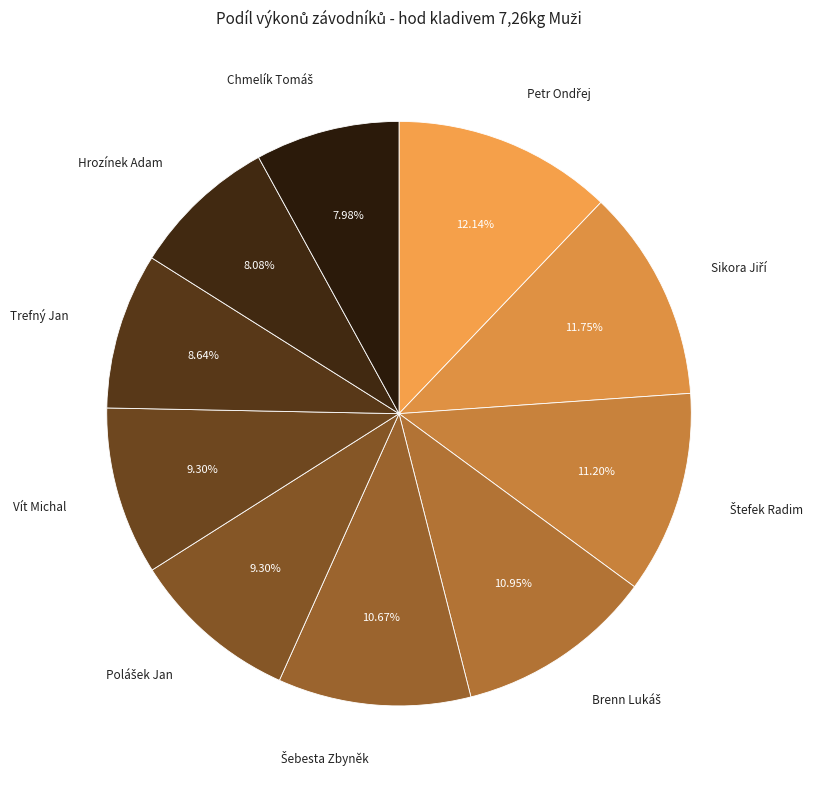

How many segments does this pie chart have?

10